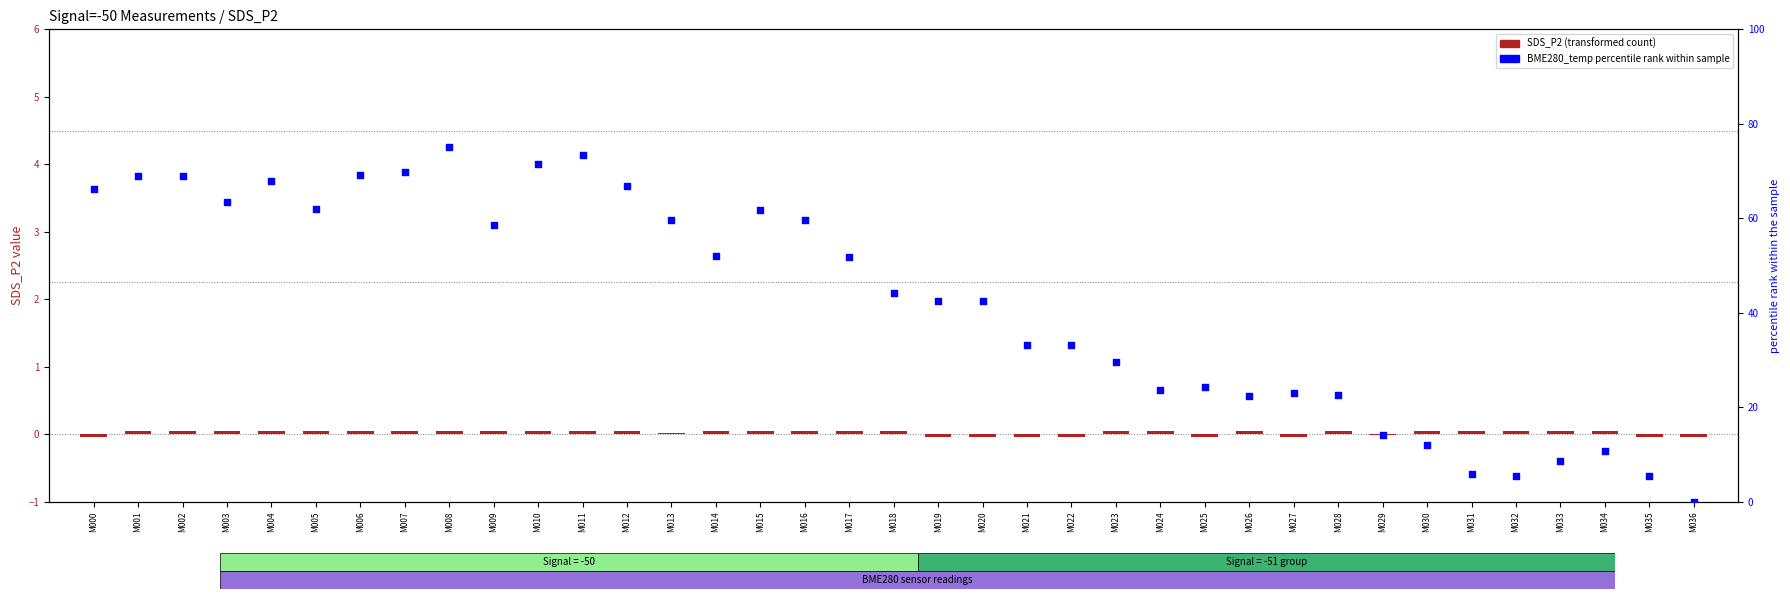

At how many categories does at least one series exceed 7?

33